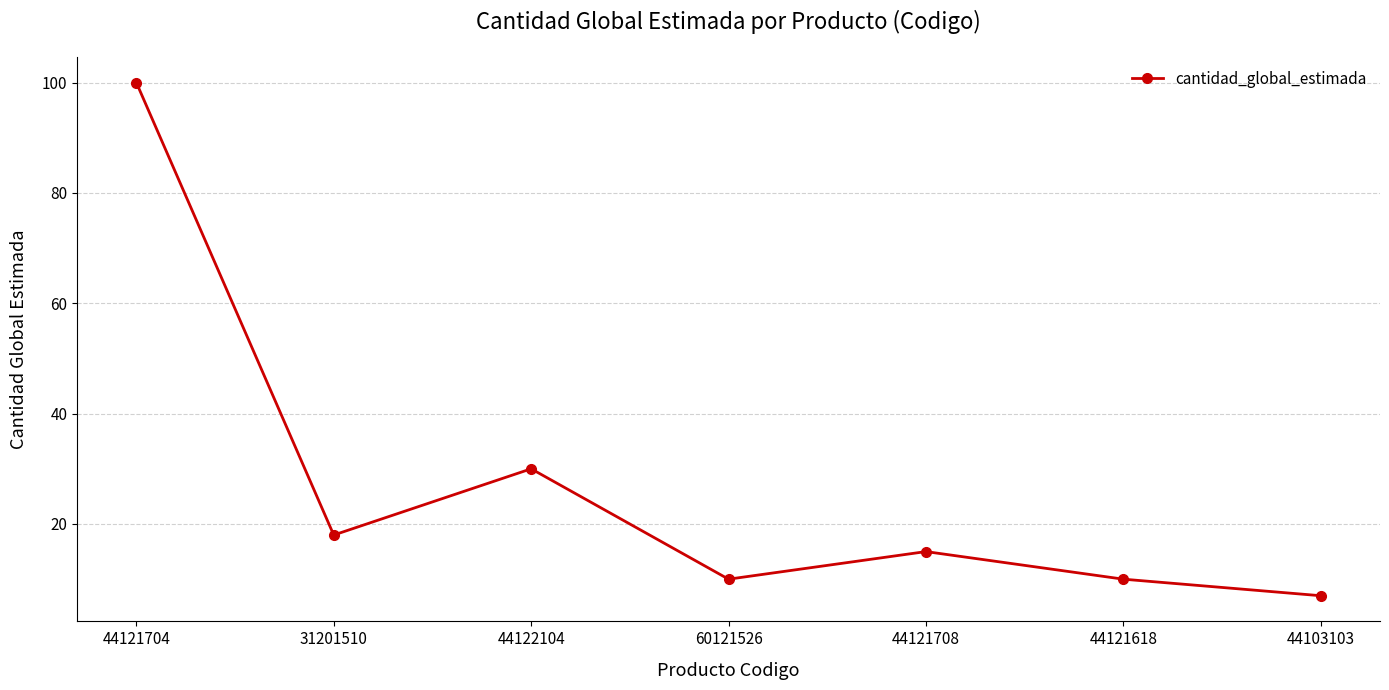

What is the sum of the values at 44122104 and 44121704?

130